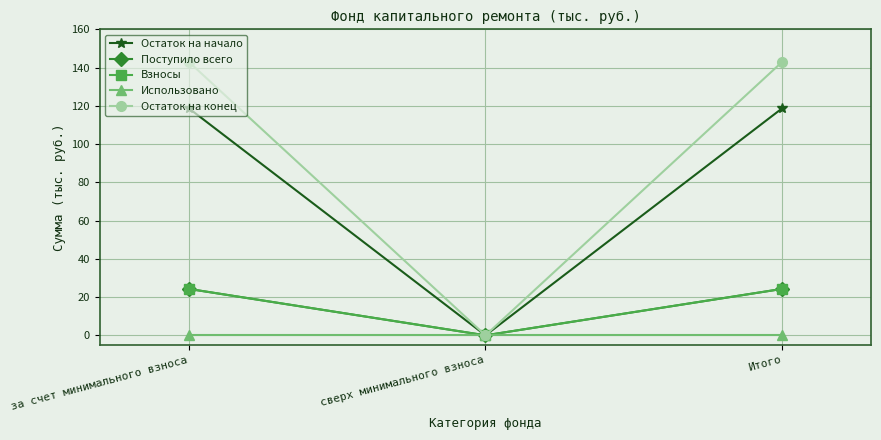

Does the chart have visible grid lines?

Yes